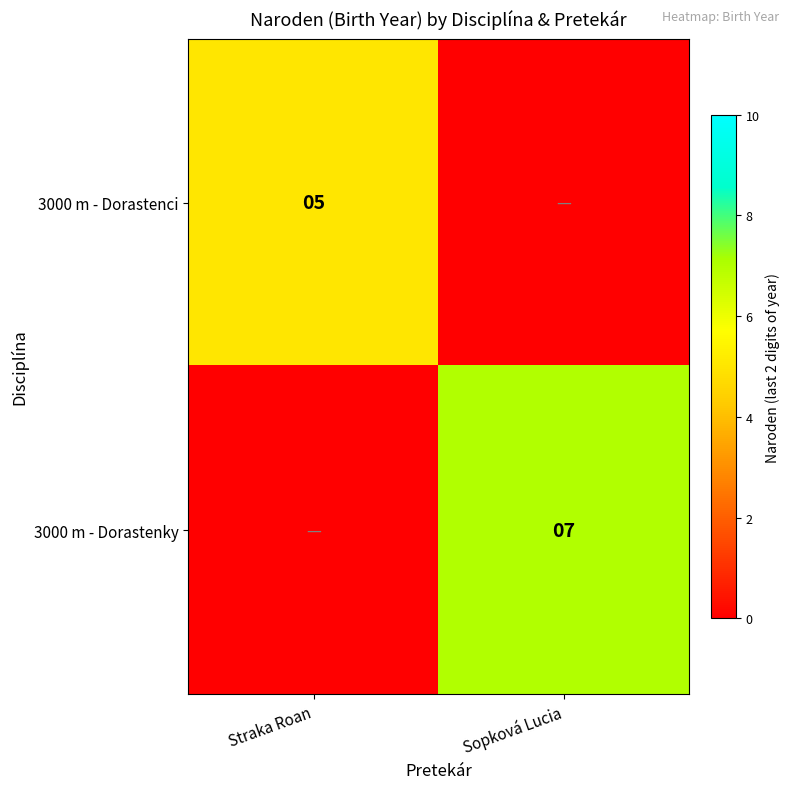

True or false: 3000 m - Dorastenky has a value of 4 at Sopková Lucia.

False